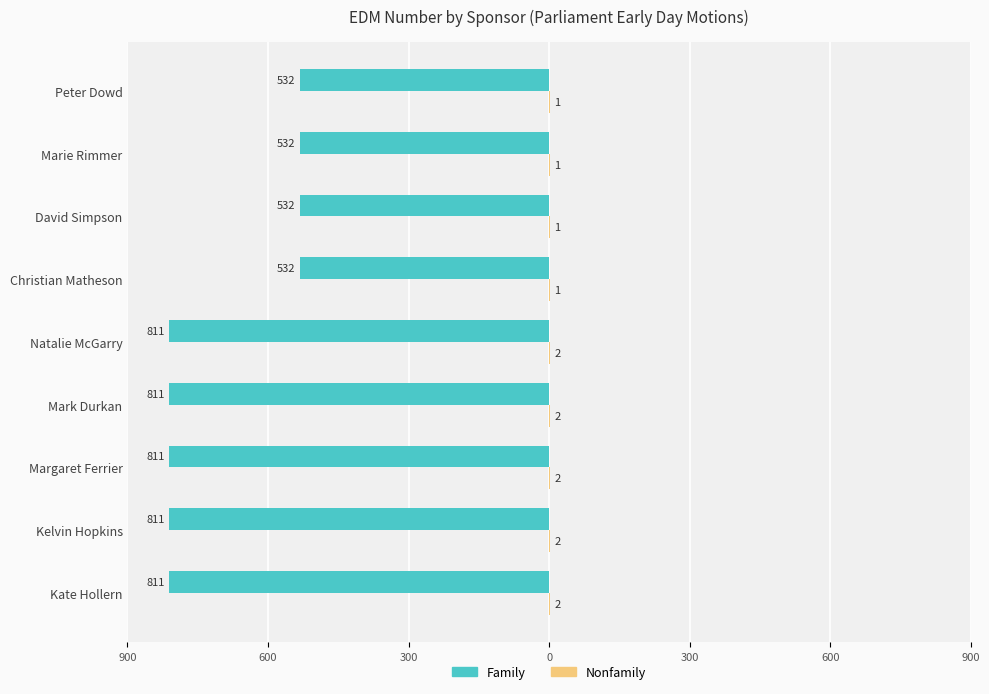

How many data points in Nonfamily are less than 2?

4